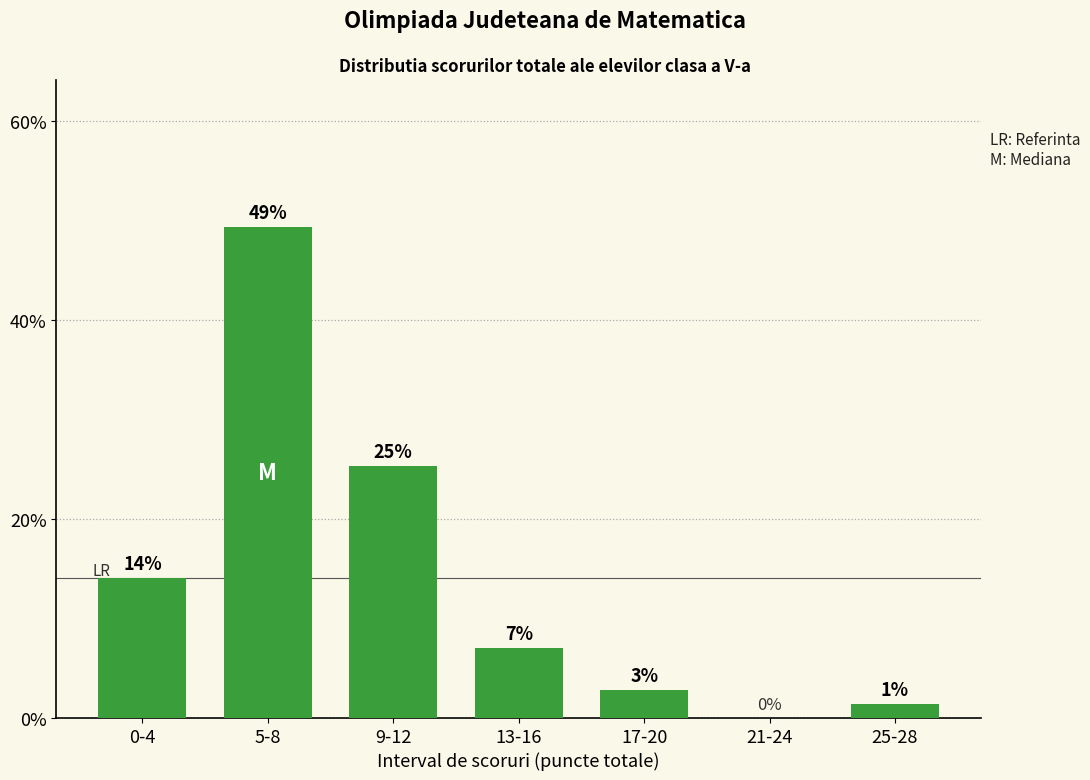

Are the bars horizontal?

No